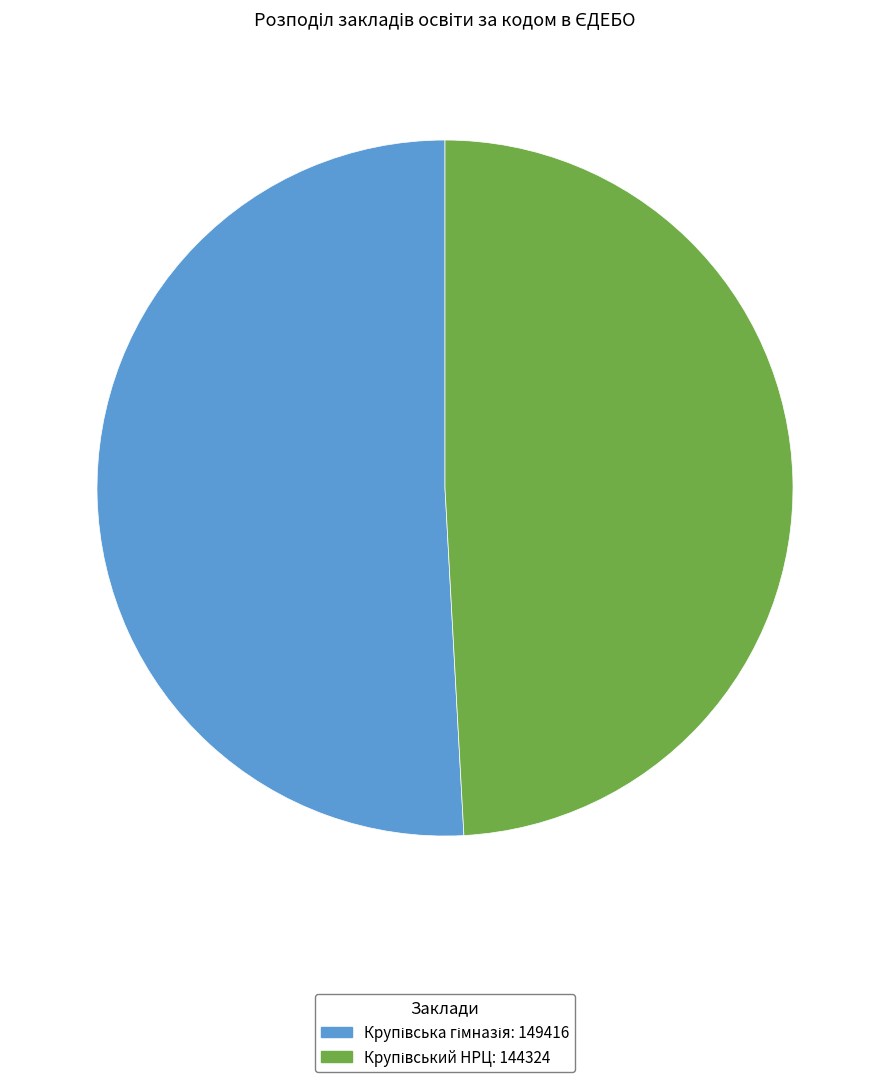

Does any single category account for the majority?

Yes